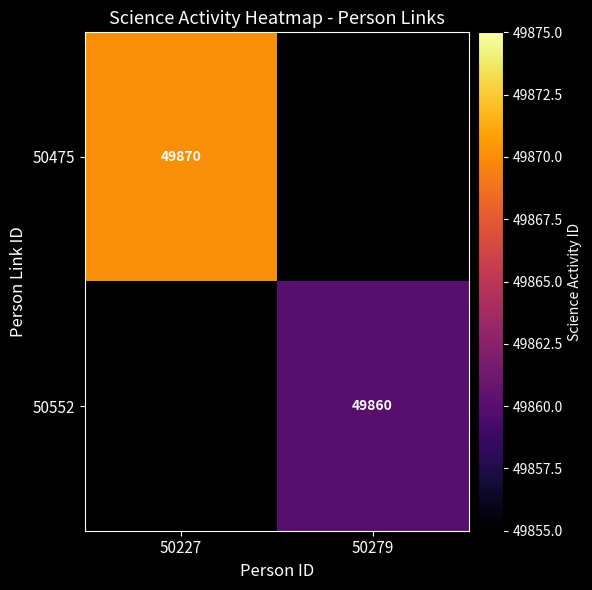

Which has a higher value, 50279 or 50227?

50227